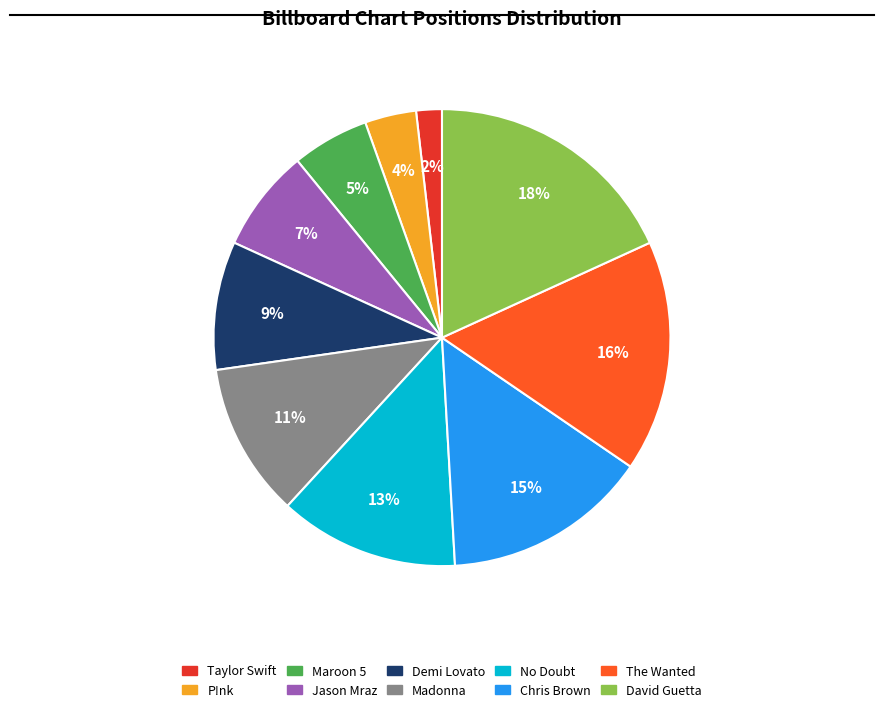

Which category has the smallest portion of the pie?

Taylor Swift